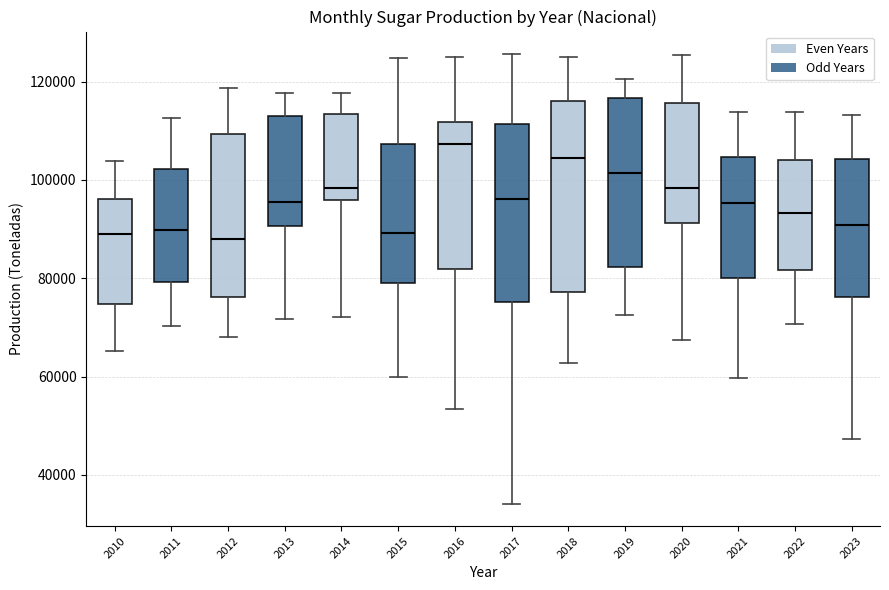

Where does the lower whisker of the box at x = 2022 end on the y-axis? The values are not printed on the chart, so give them approximately, as read against the axis.

70000